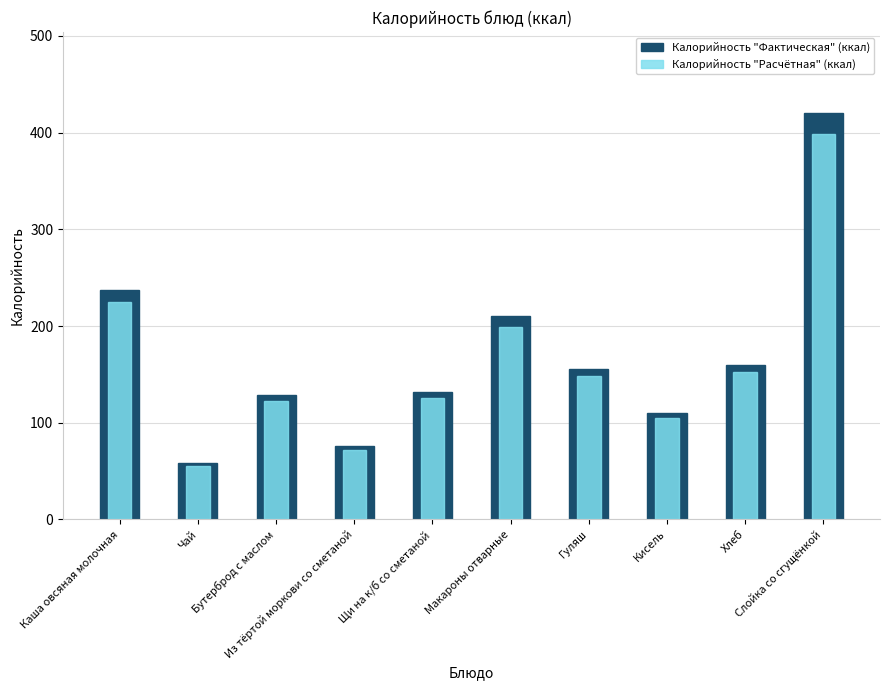

What is the sum of the Калорийность "Фактическая" (ккал) values at Каша овсяная молочная and Гуляш?

393.0